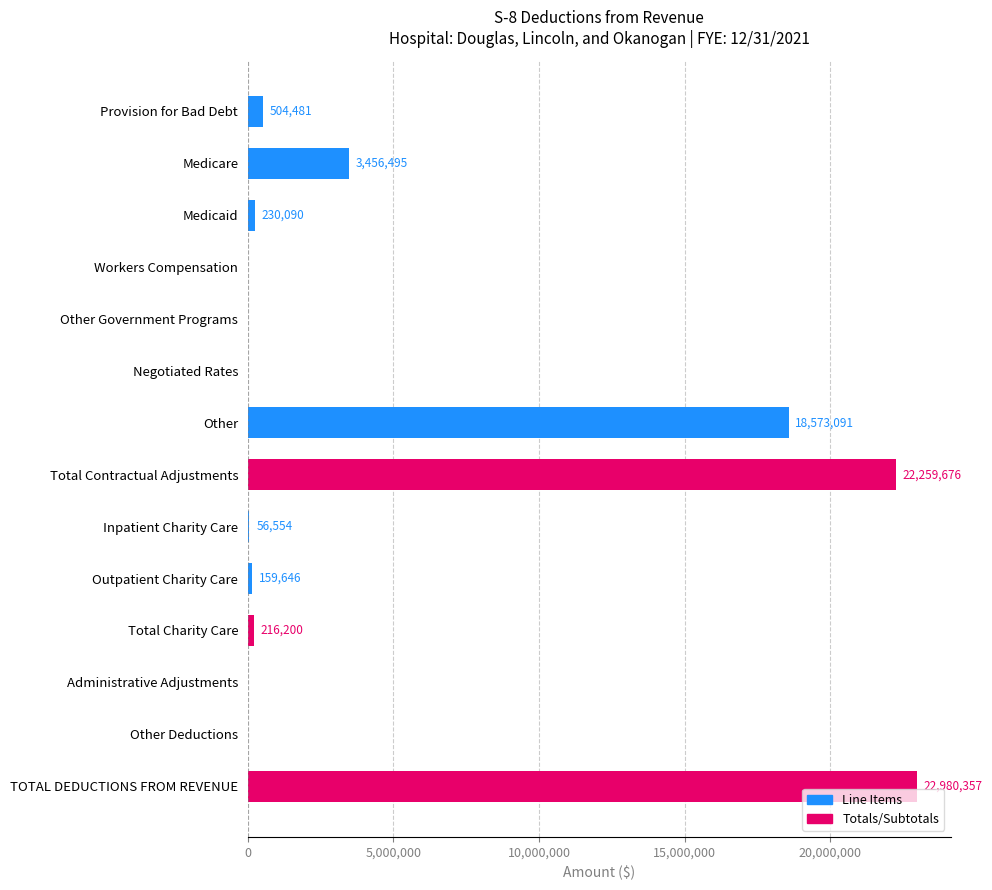

Is it true that the value at Inpatient Charity Care is 56554?

True